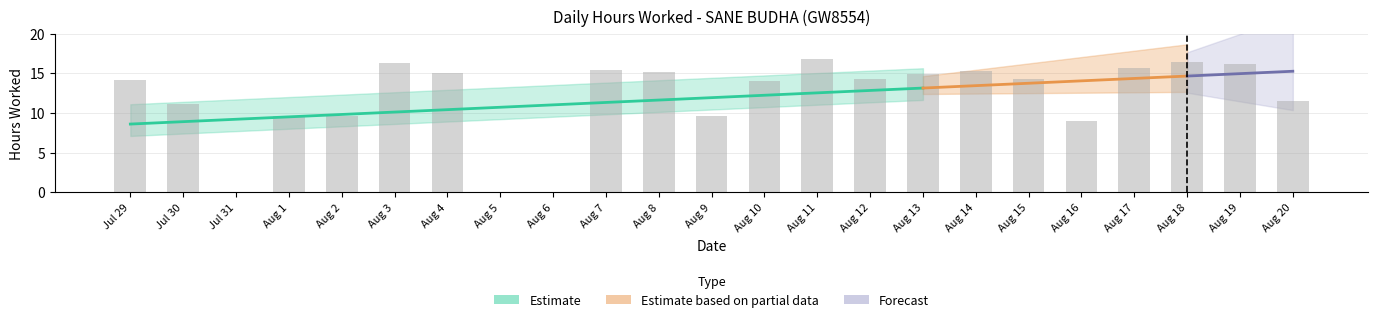

Does the chart contain any negative values?

No